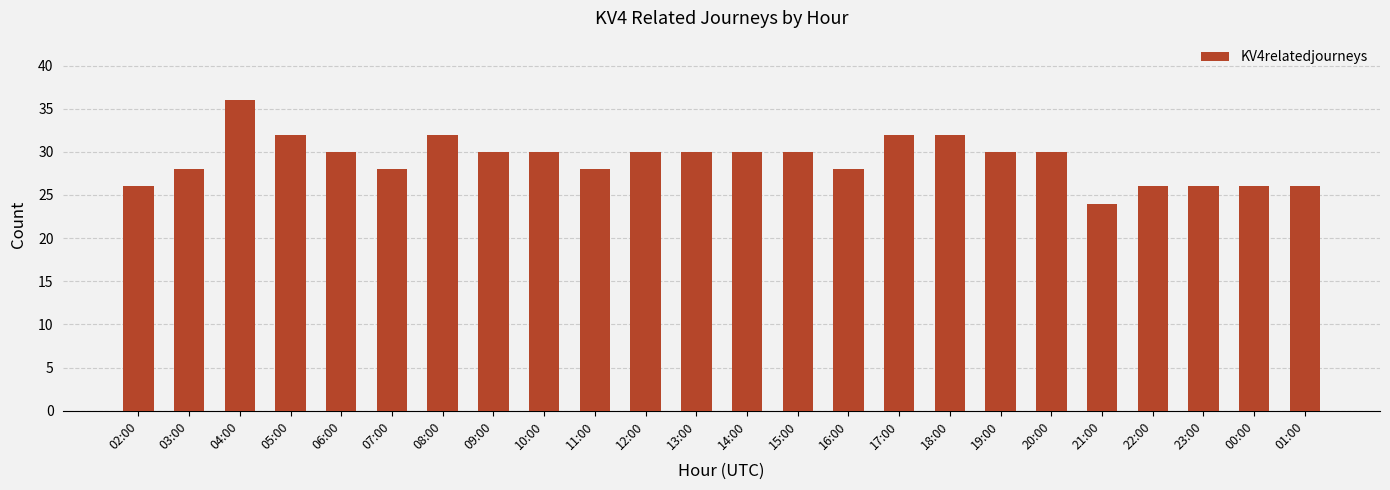

Approximately how many times larger is the value at 03:00 compared to 08:00?

0.9